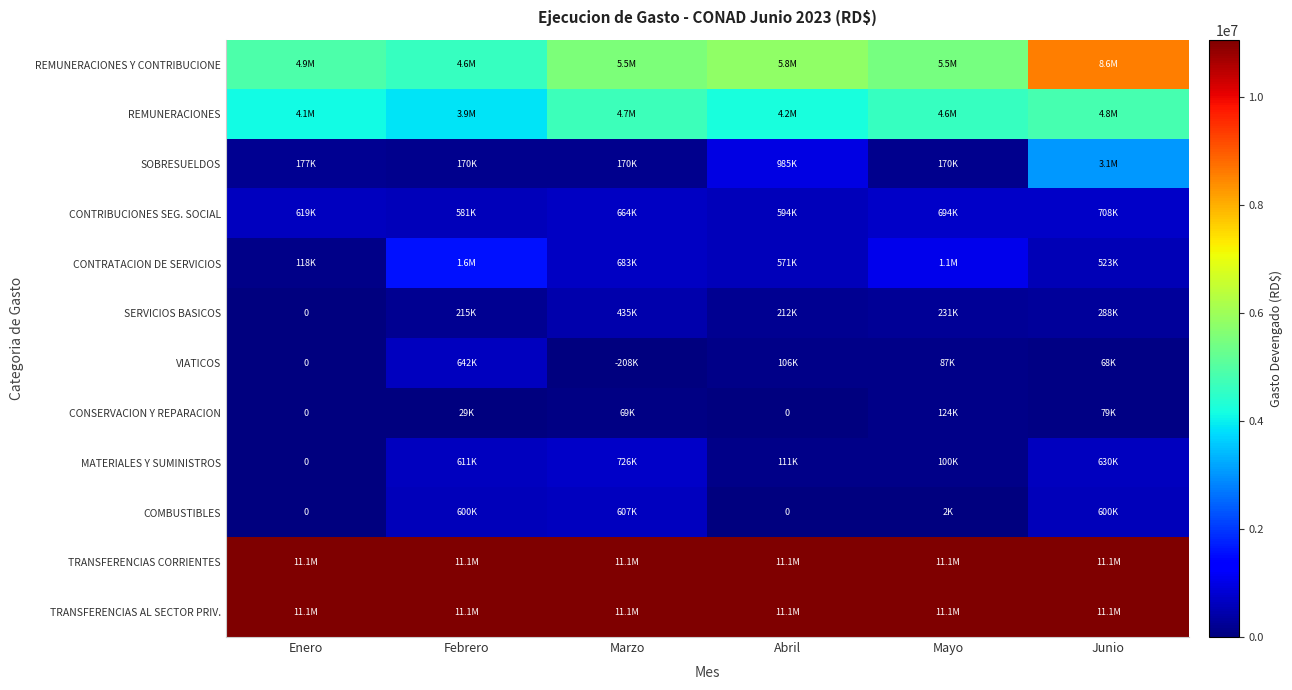

Which category has the highest value across all series?

Enero